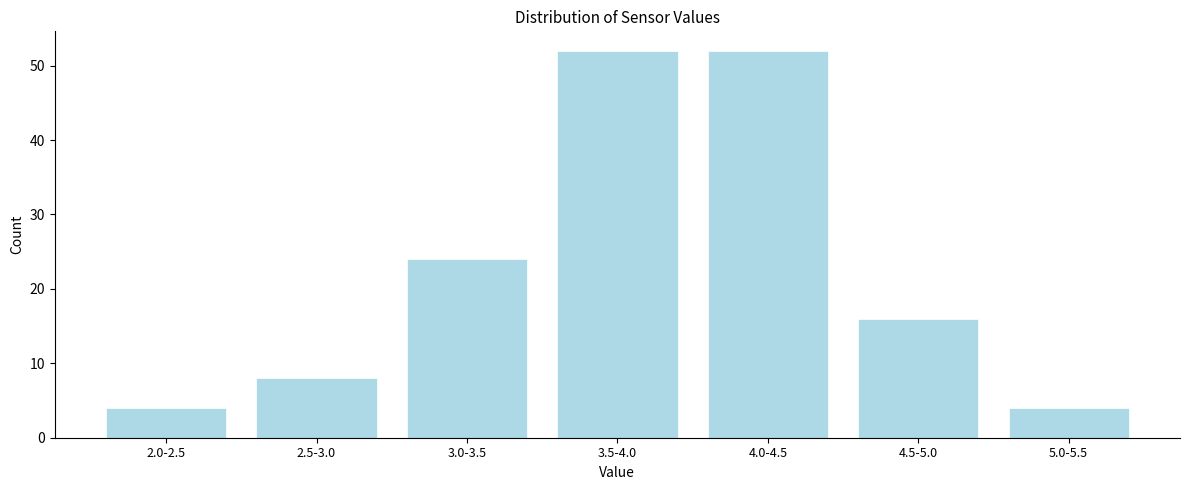

Reading right to left, extract all data points from this chart.

4	16	52	52	24	8	4